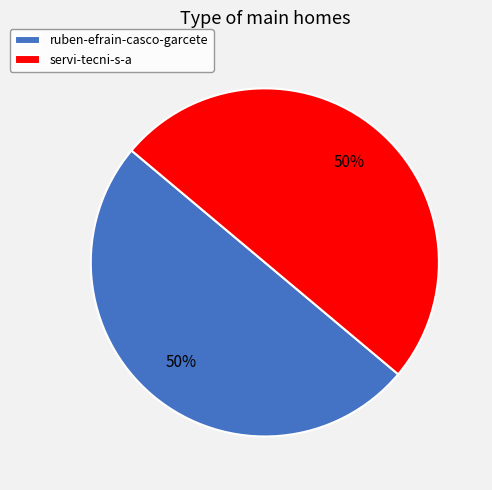

To the nearest percent, what portion does servi-tecni-s-a represent?

50%